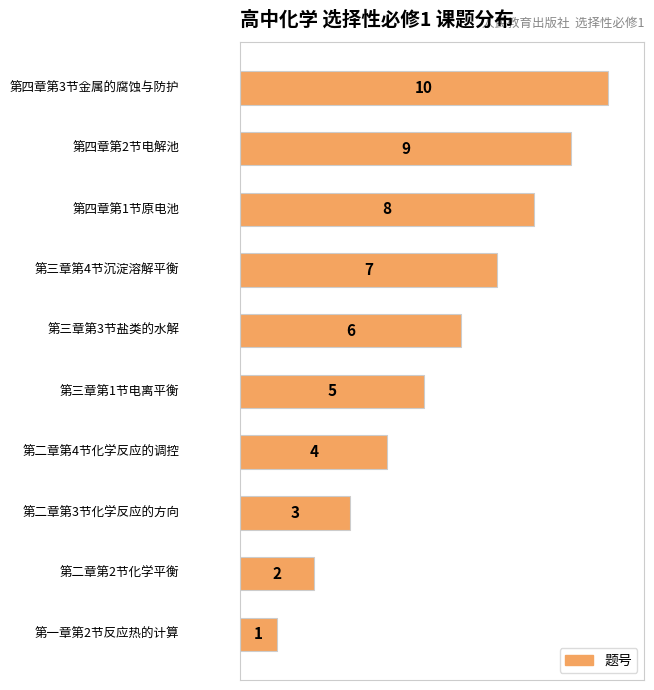

What is the difference between the maximum and minimum values?

9